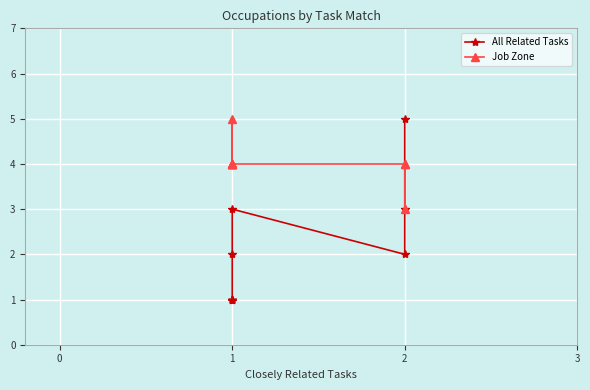

True or false: Job Zone and All Related Tasks intersect in this chart.

False